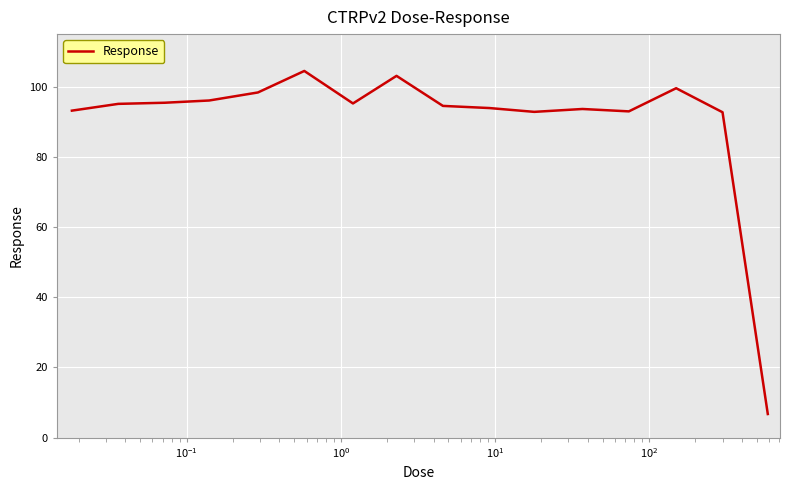

What is the maximum value shown in the chart?

104.5